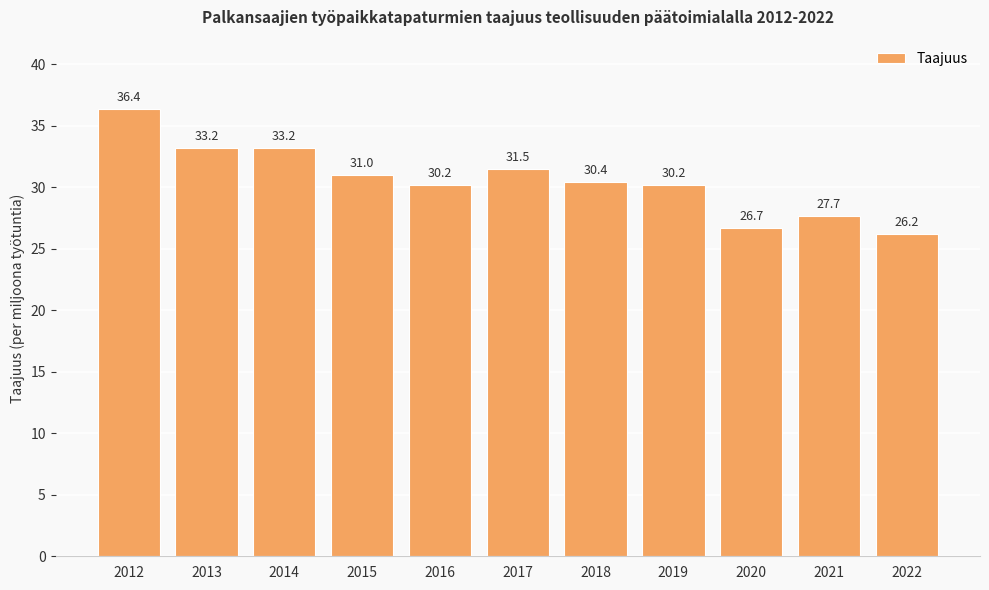

Reading left to right, list all the values displayed in this chart.

36.4	33.2	33.2	31.0	30.2	31.5	30.4	30.2	26.7	27.7	26.2